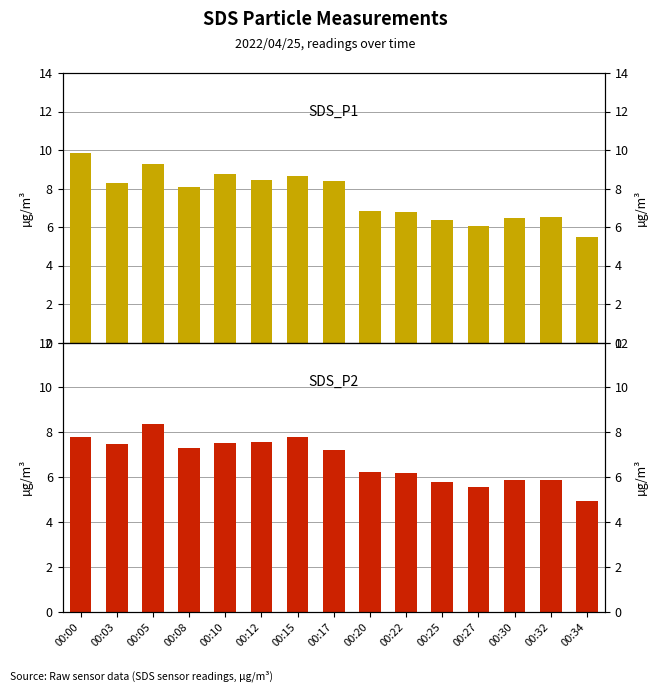

What is the lowest value of the SDS_P1 series?

5.5